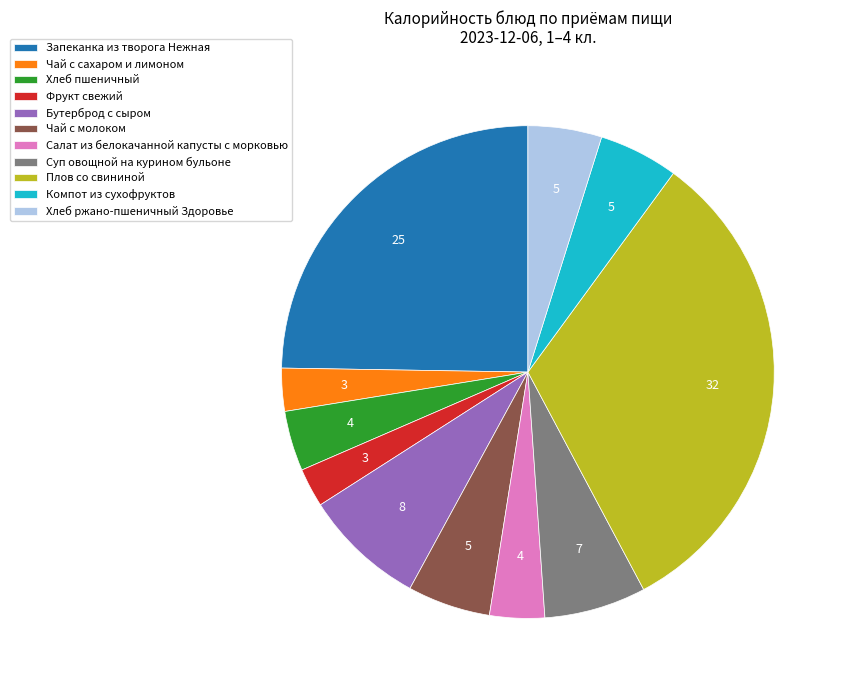

Between Запеканка из творога Нежная and Компот из сухофруктов, which is larger?

Запеканка из творога Нежная